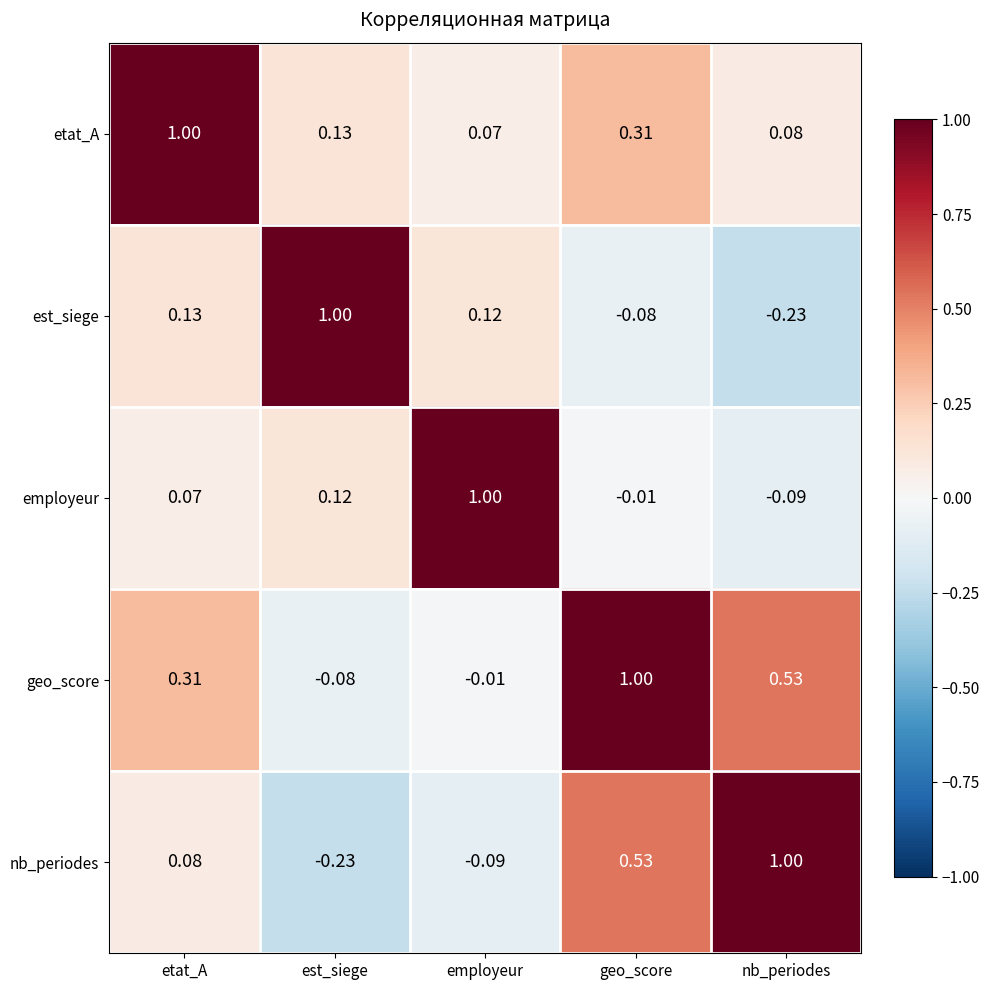

Rank the categories by nb_periodes value from lowest to highest.

est_siege, employeur, etat_A, geo_score, nb_periodes